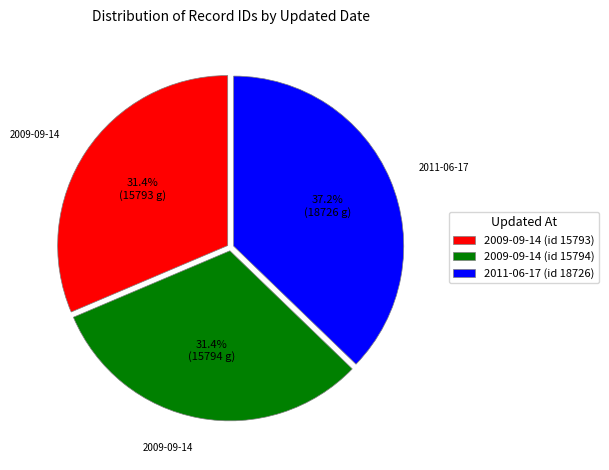

Which slice is the largest?

2011-06-17 (id 18726)